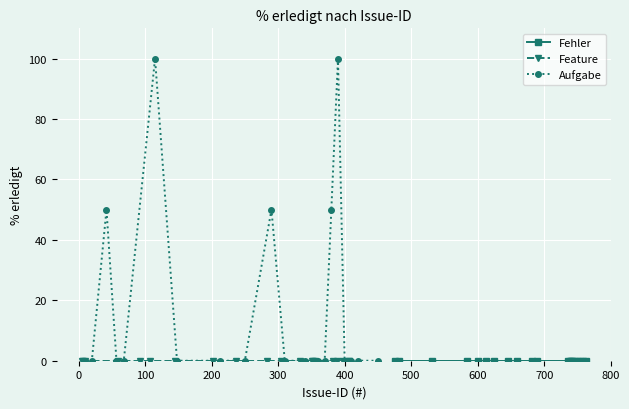

True or false: Aufgabe and Fehler cross at least once.

False